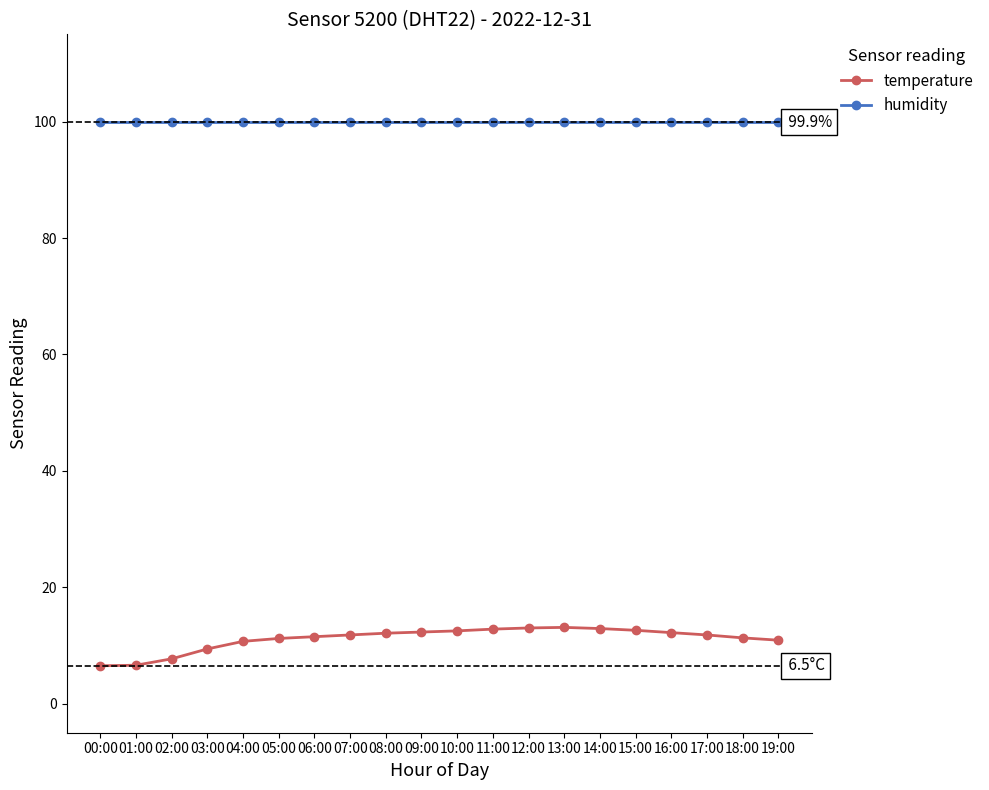

Is it true that humidity equals 99.9 at 07:00?

True